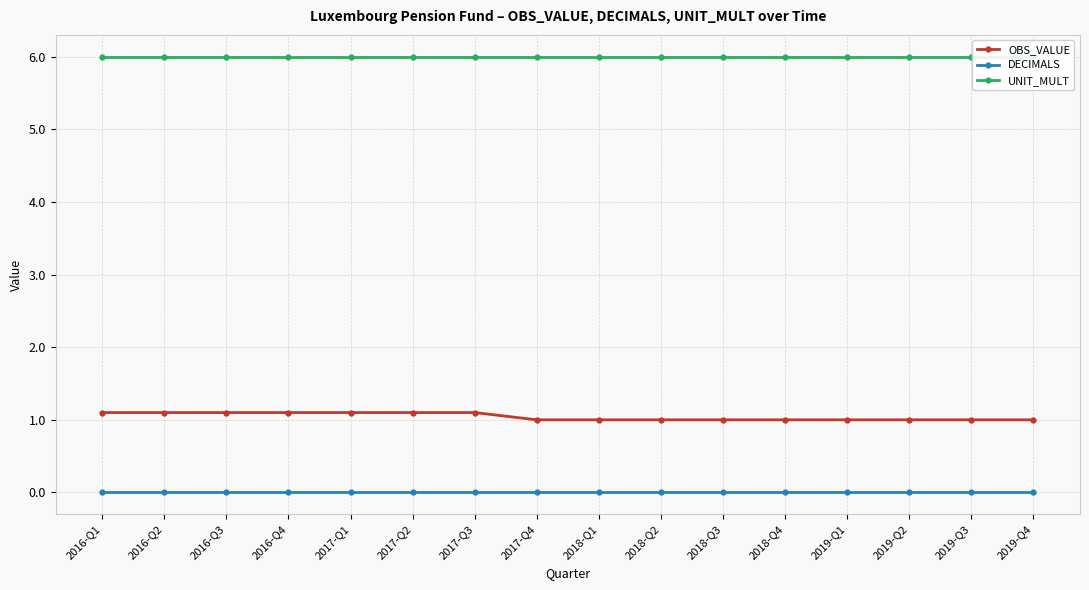

Which series has the largest range (max minus min)?

OBS_VALUE